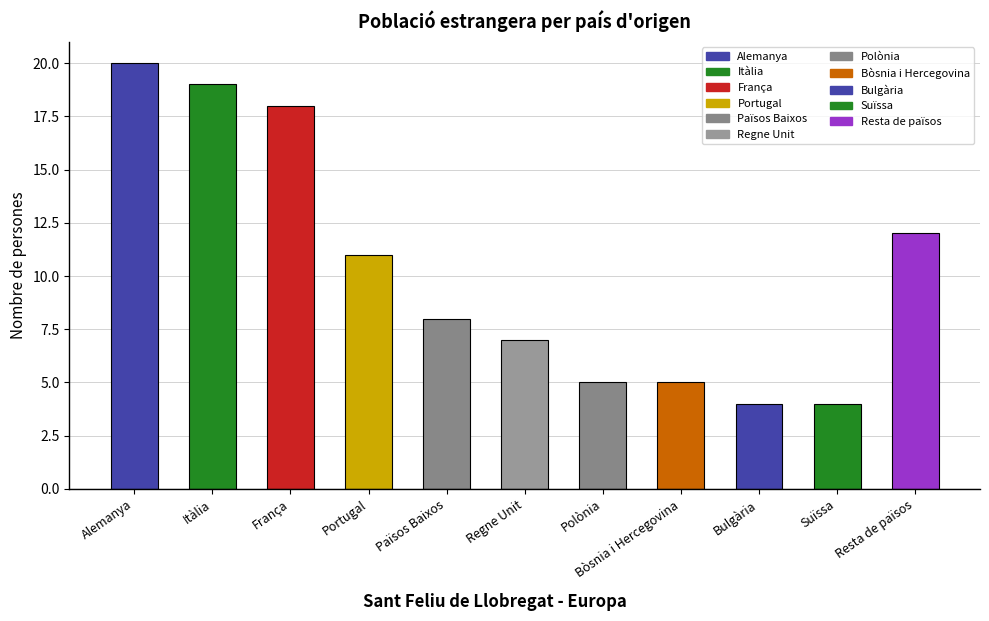

Between Portugal and França, which is larger?

França